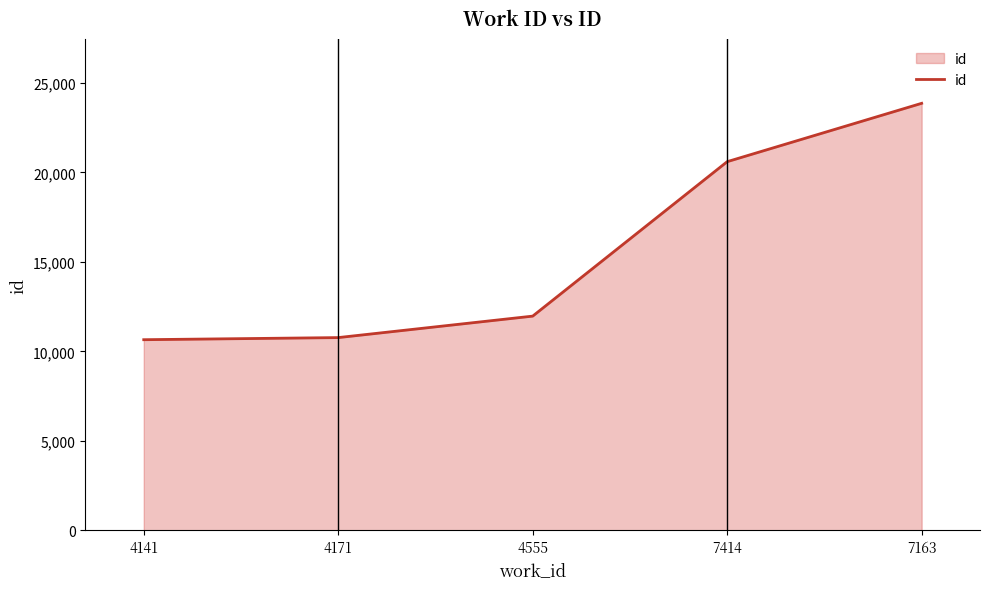

Which has a higher value, 4555 or 7414?

7414